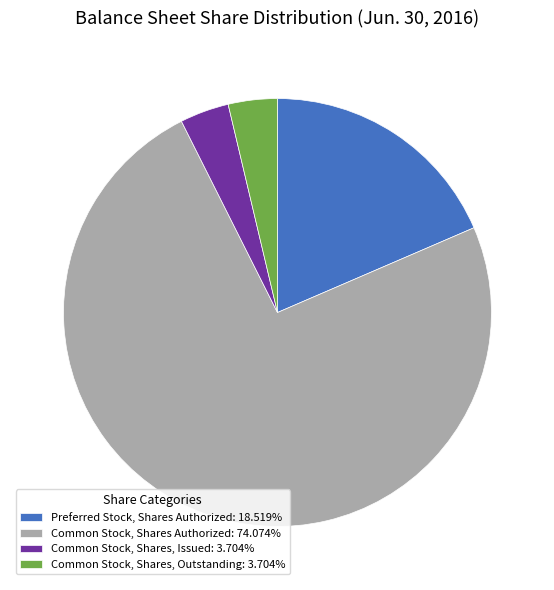

What is the ratio of the value at Common Stock, Shares Authorized: 74.074% to the value at Preferred Stock, Shares Authorized: 18.519%?

4.0